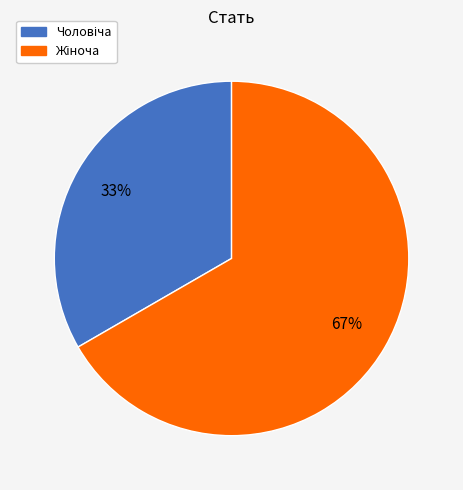

Does any single category account for the majority?

Yes